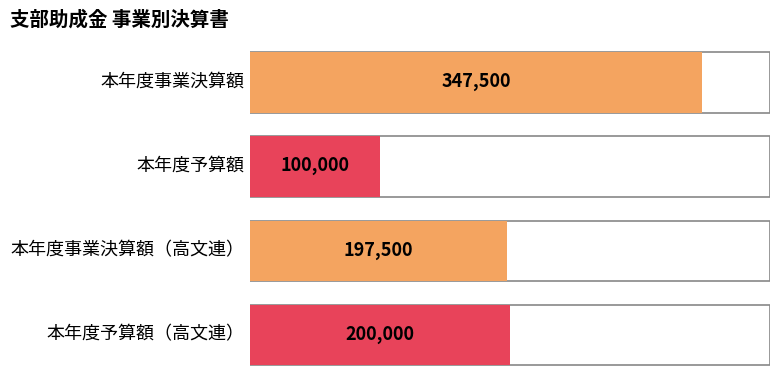

Is it true that 本年度事業決算額 equals 197500 at 高文連助成額?

True